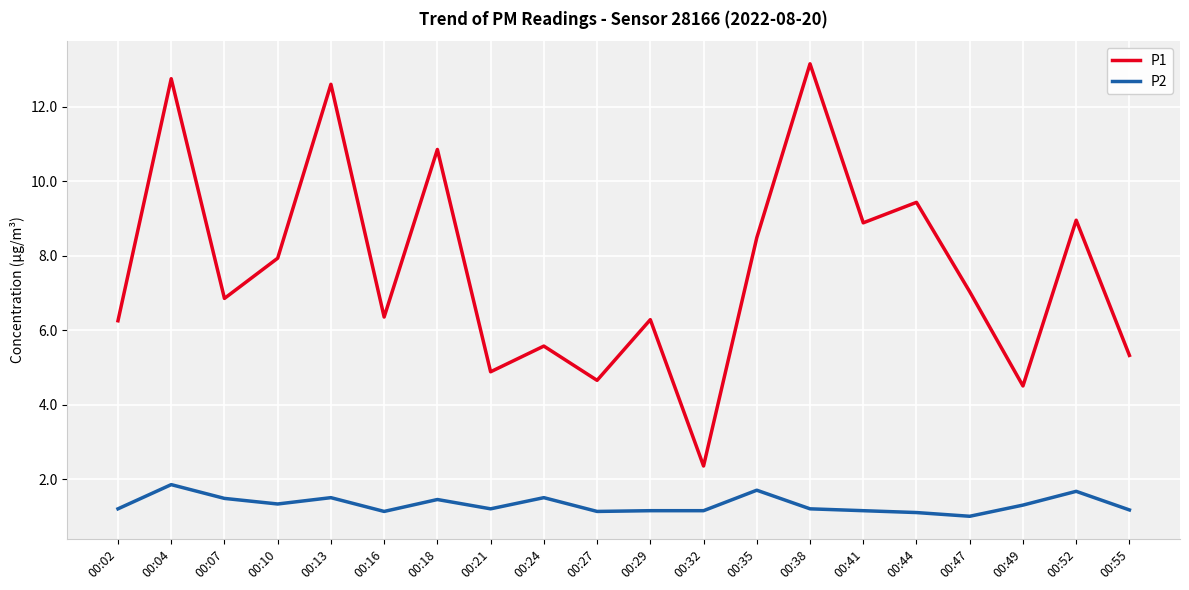

Which category has the highest value in the P2 series?

00:04